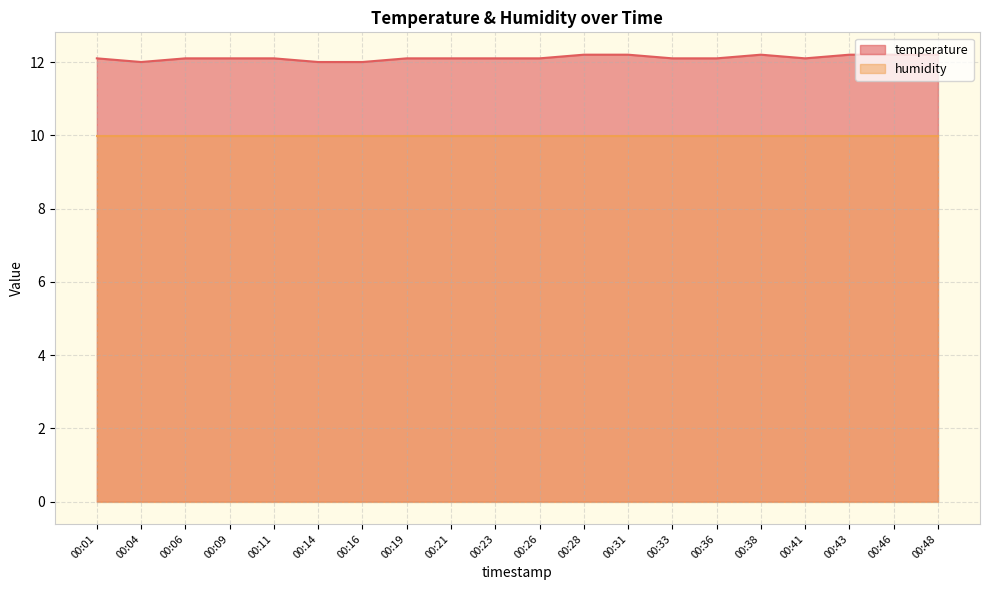

What is the smallest value displayed?

10.0